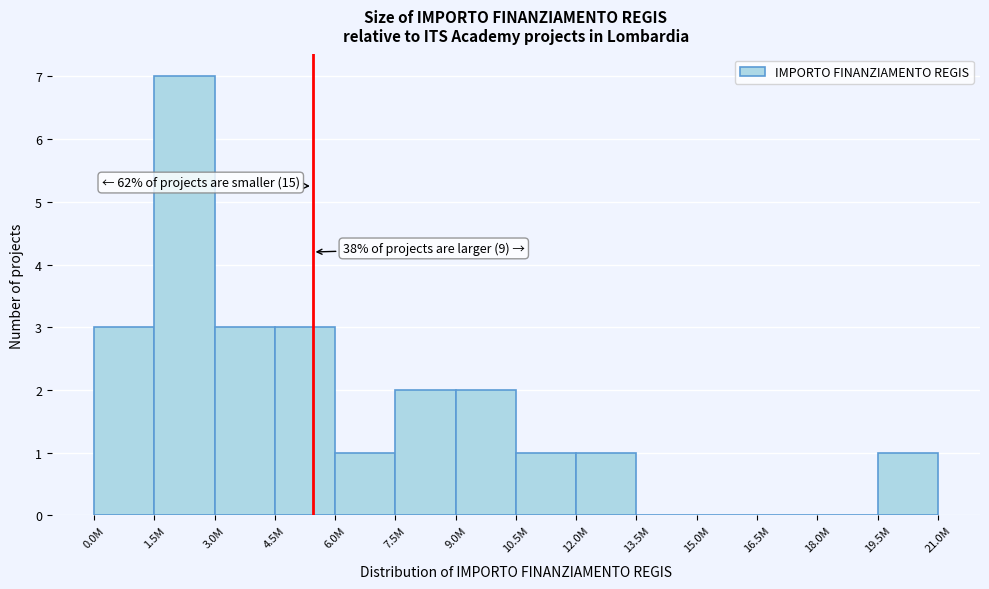

Reading left to right, what are all the values shown in this chart?

0.0M=3	1.5M=7	3.0M=3	4.5M=3	6.0M=1	7.5M=2	9.0M=2	10.5M=1	12.0M=1	13.5M=0	15.0M=0	16.5M=0	18.0M=0	19.5M=1